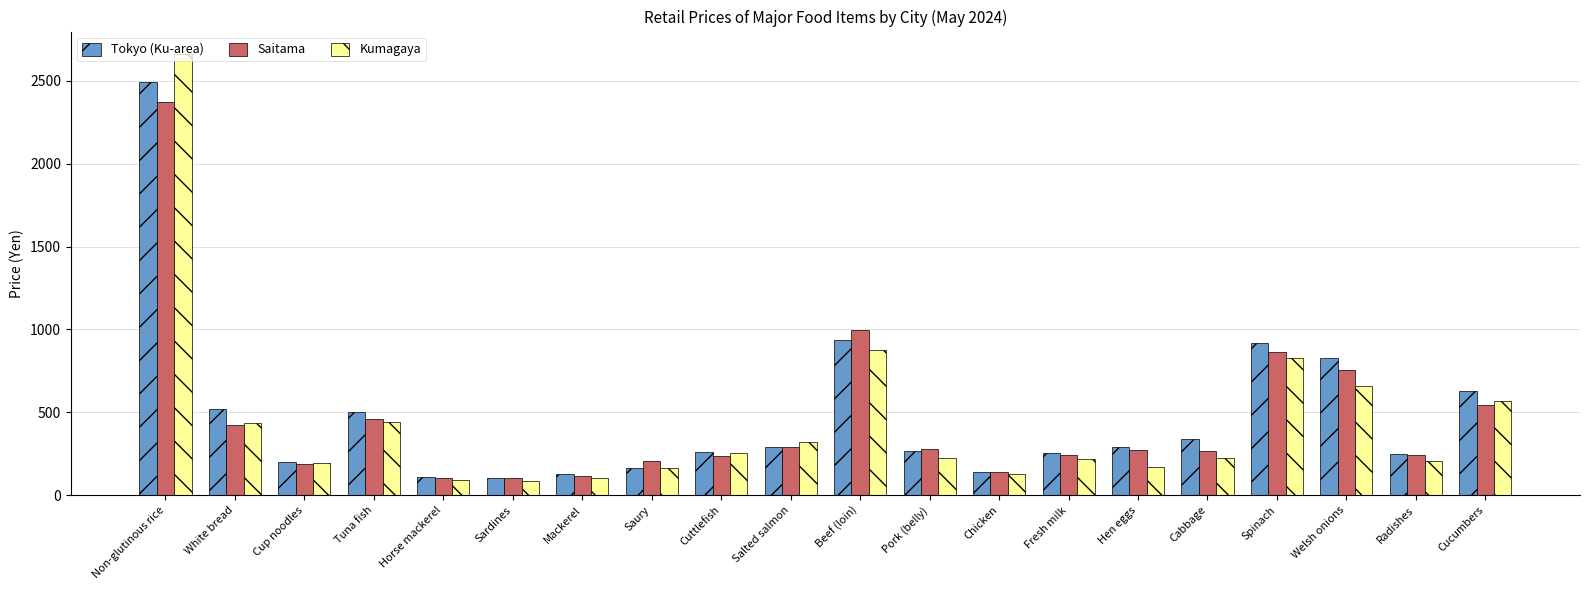

What is the label of the 16th bar from the right?

Horse mackerel